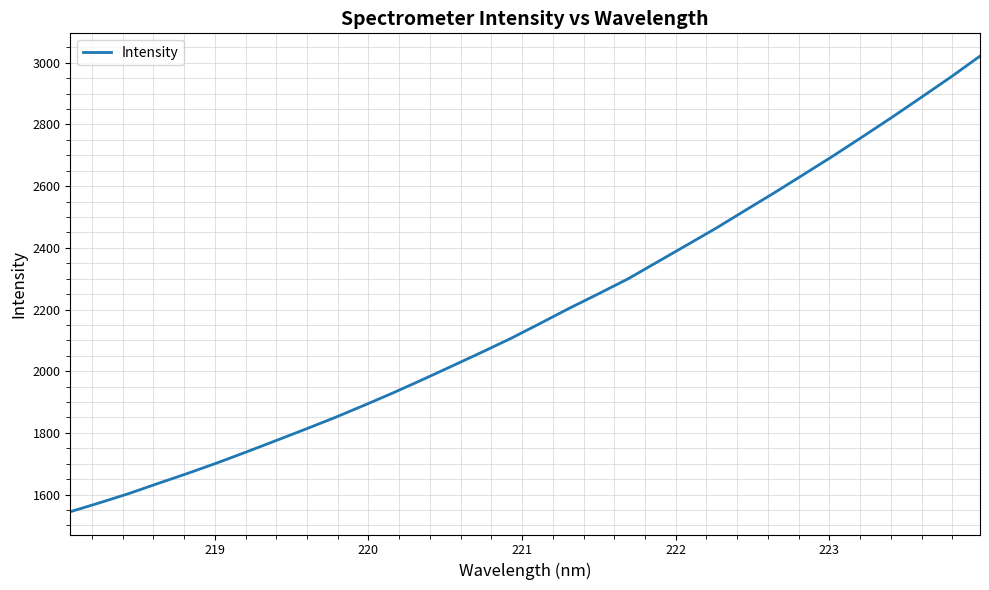

What is the greatest value displayed?

3021.4